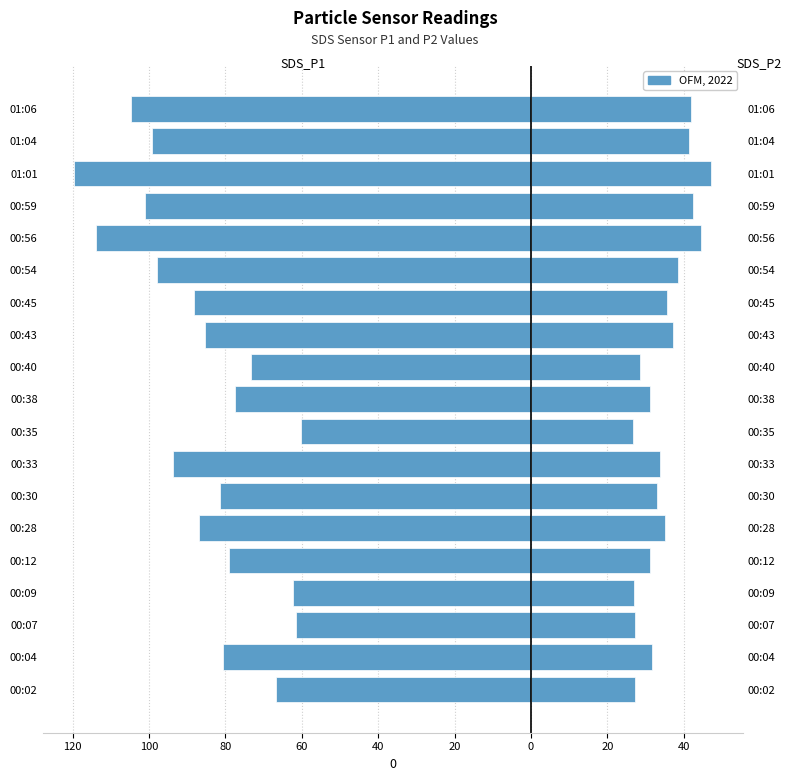

How many bars are there in each group?

2